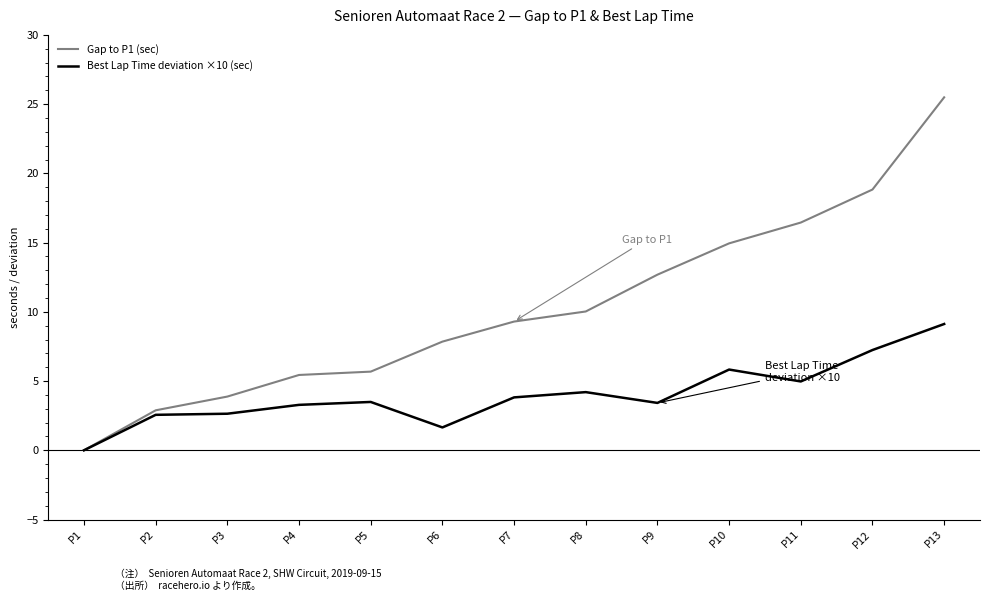

The value of Gap to P1 (sec) at P13 is 13.8. True or false?

False